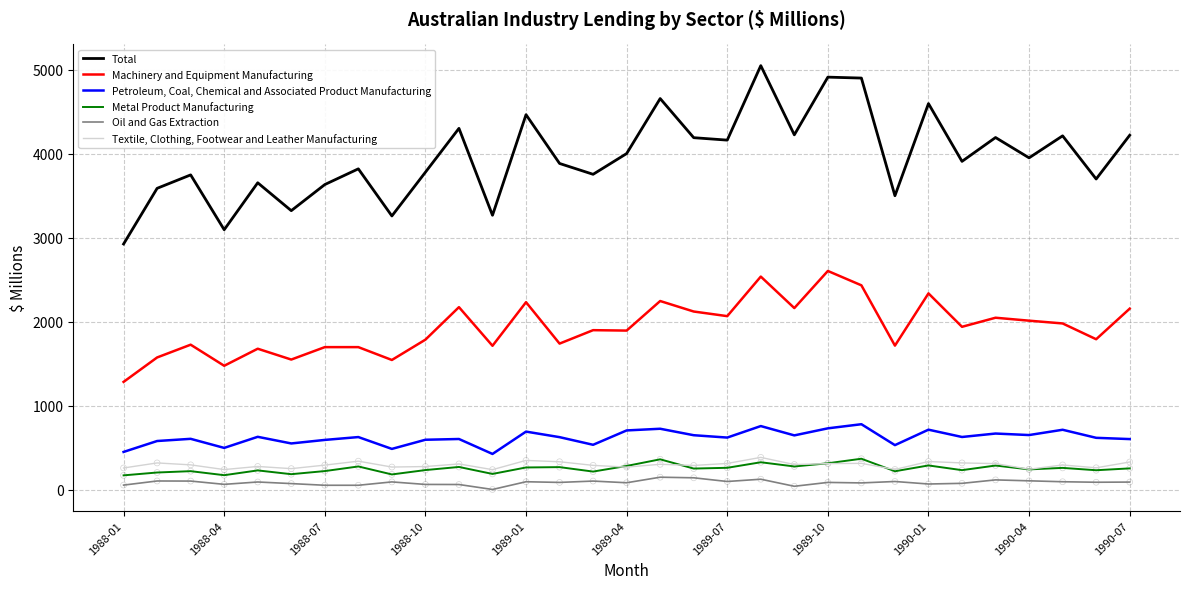

At how many categories does at least one series exceed 481?

31